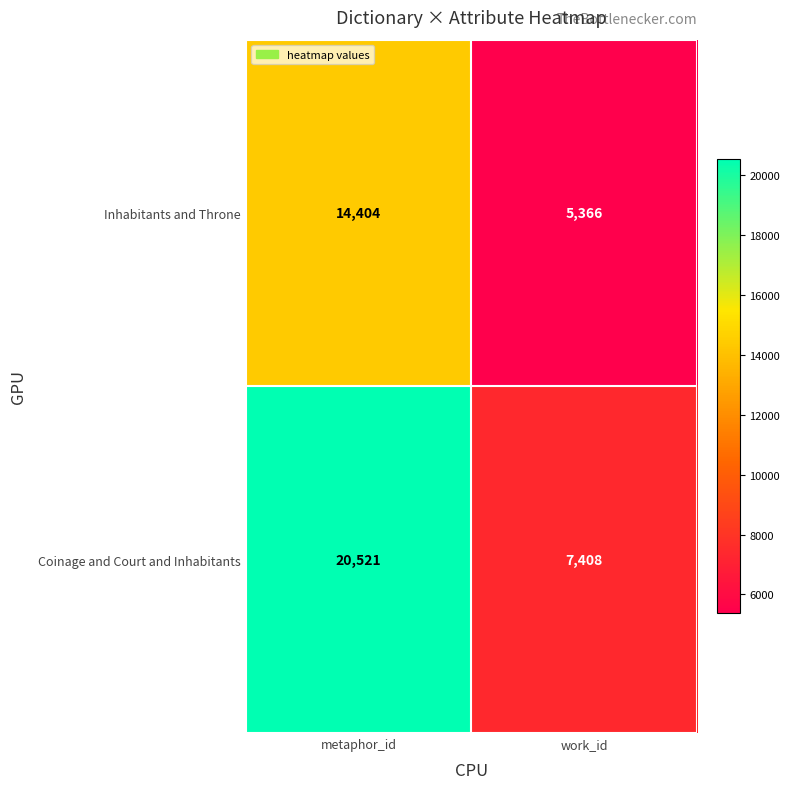

What is the total value across all series at work_id?

12774